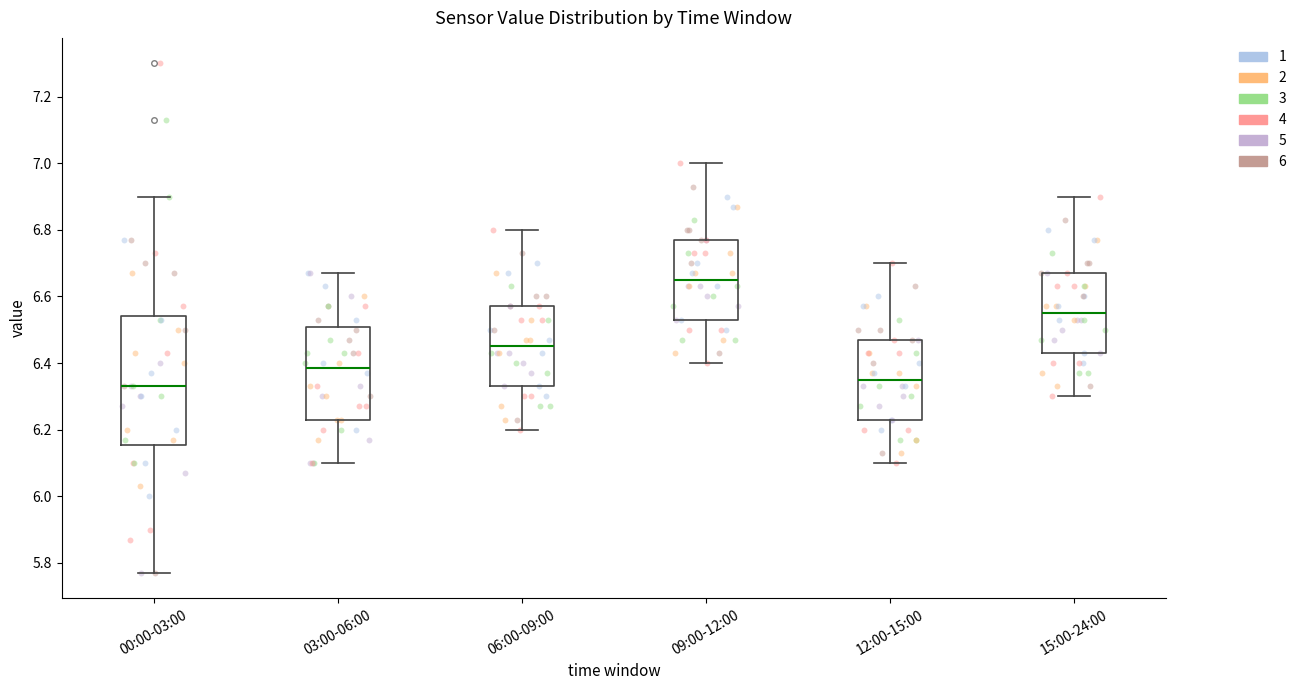

Which box's median line is the highest?

09:00-12:00